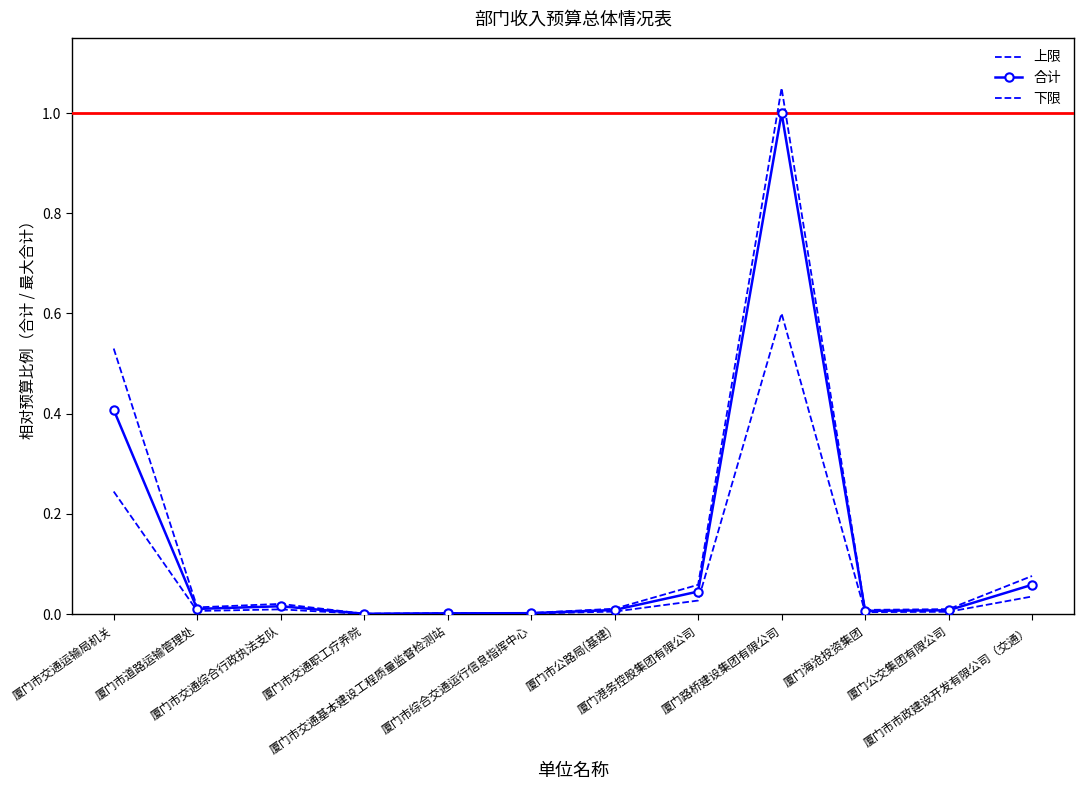

Which category has the lowest value in the 下限 series?

厦门市交通职工疗养院